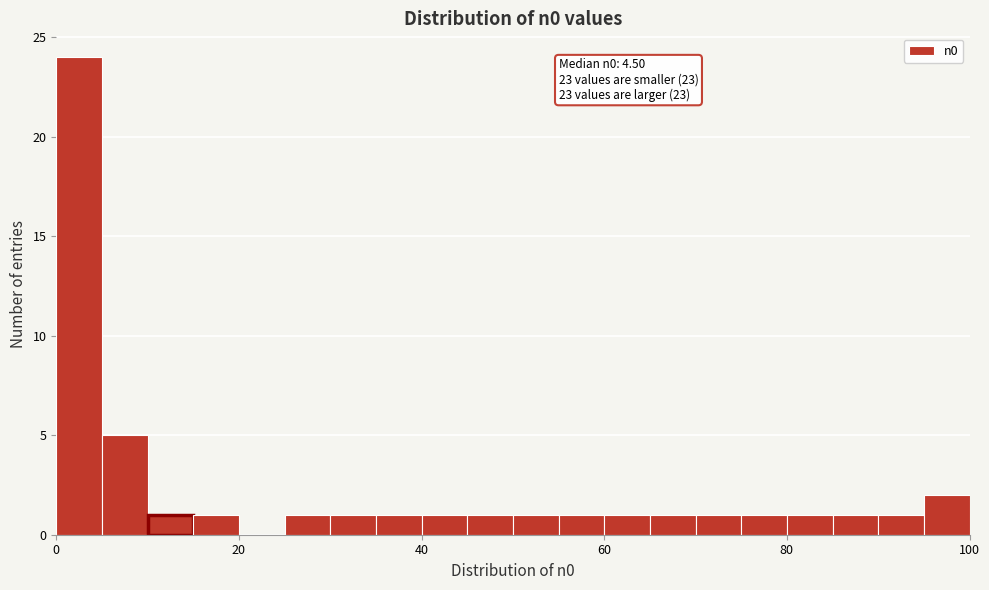

Read against the x-axis, roughly where is the centre of the tallest bar?

2